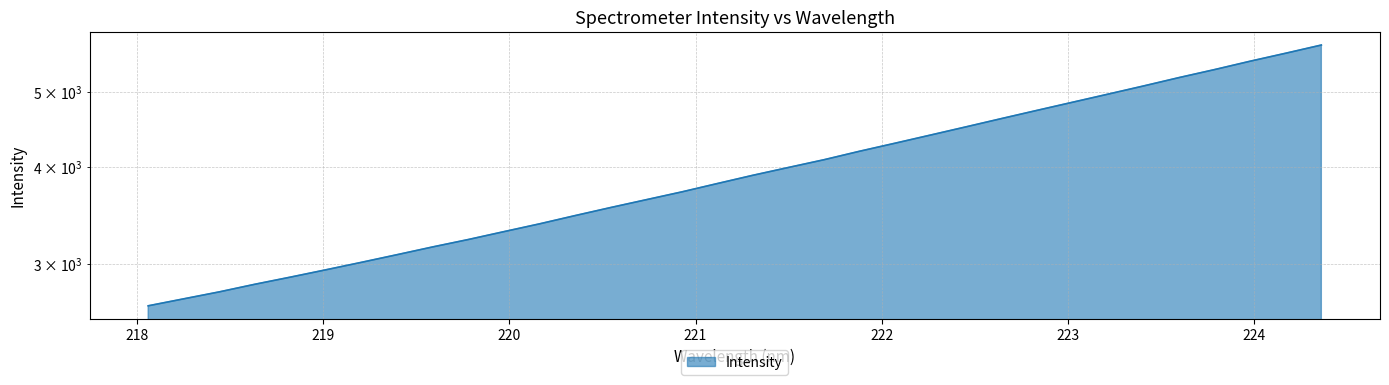

What is the minimum value shown in the chart?

2649.0